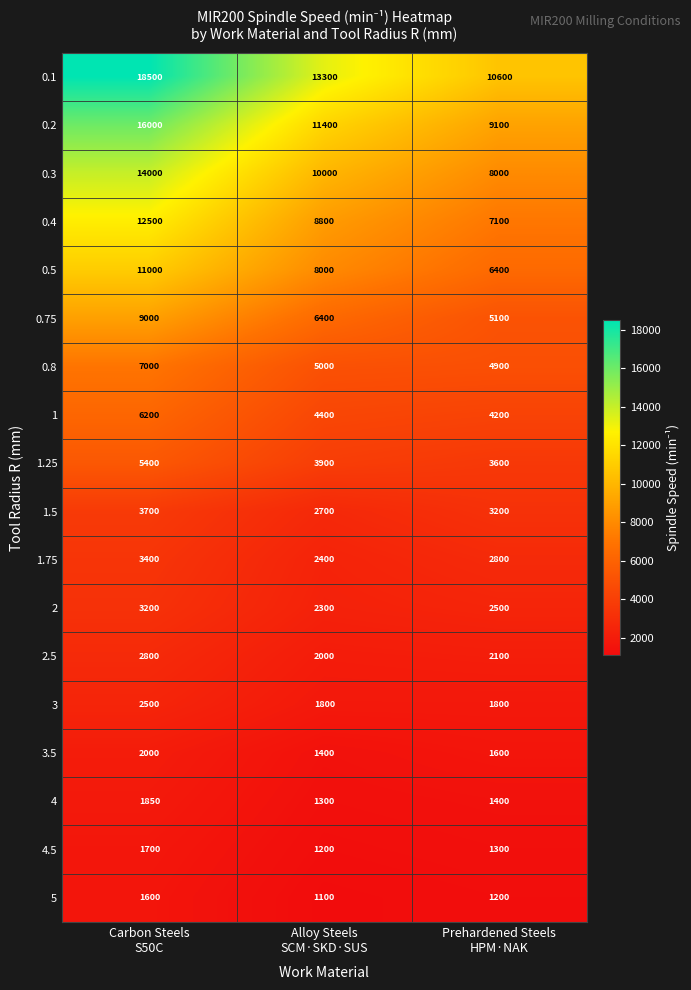

Count the 2.5 values in the range 2000 to 2800.

3